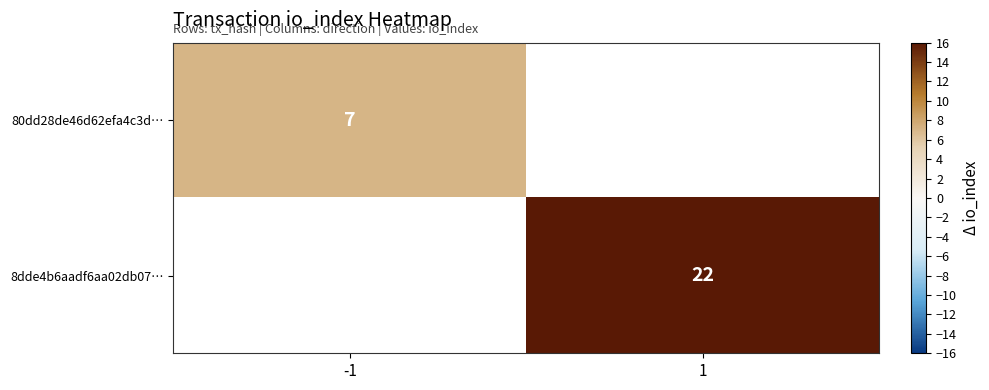

True or false: 8dde4b6aadf6aa02db07… has a value of 30 at 1.

False